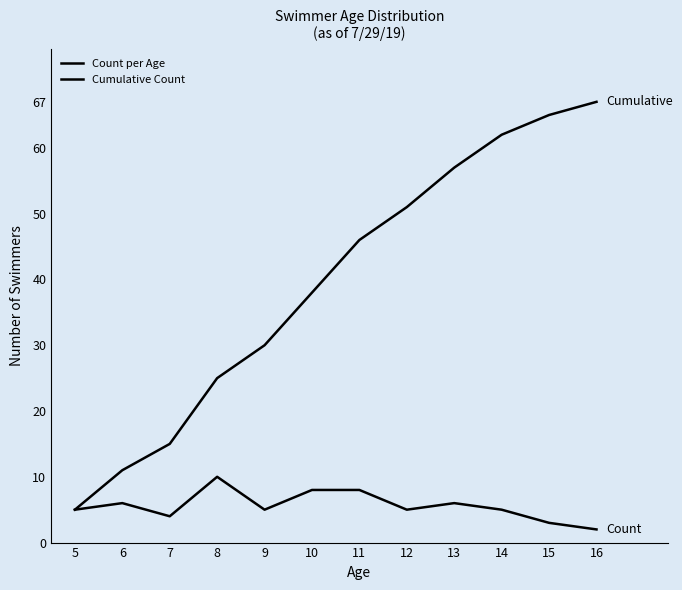

Does the chart display data point markers on the line(s)?

No